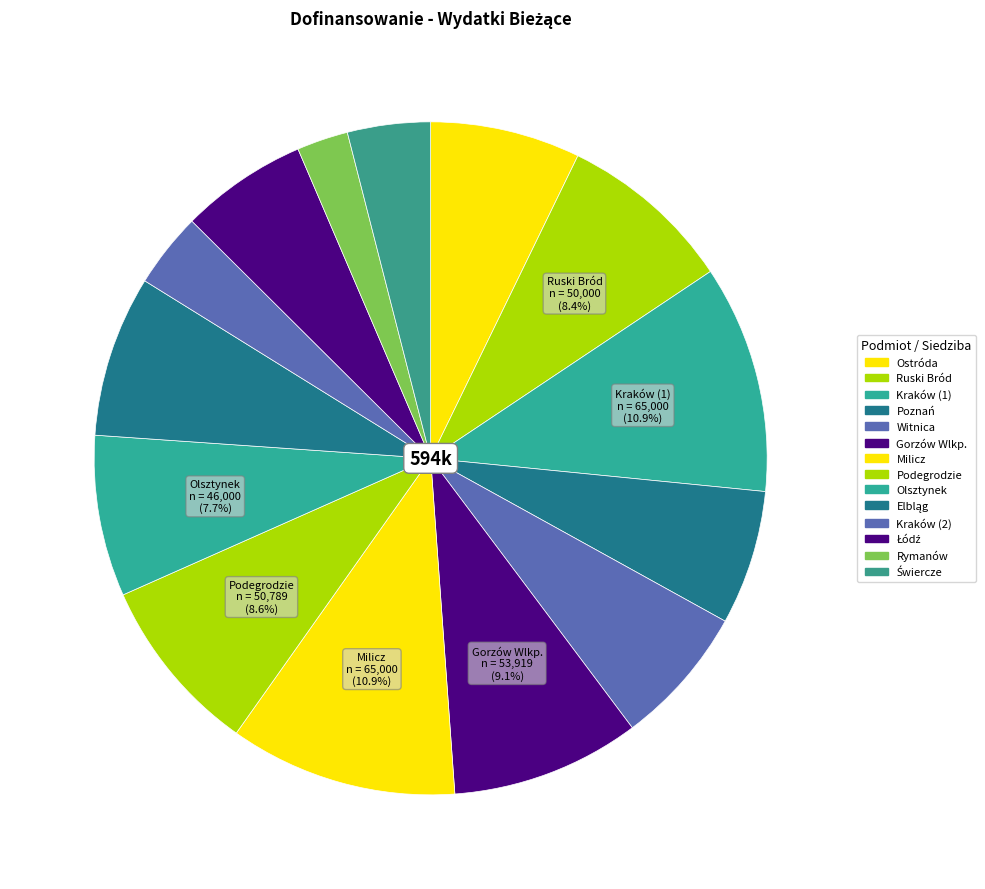

How many slices are in this pie chart?

14